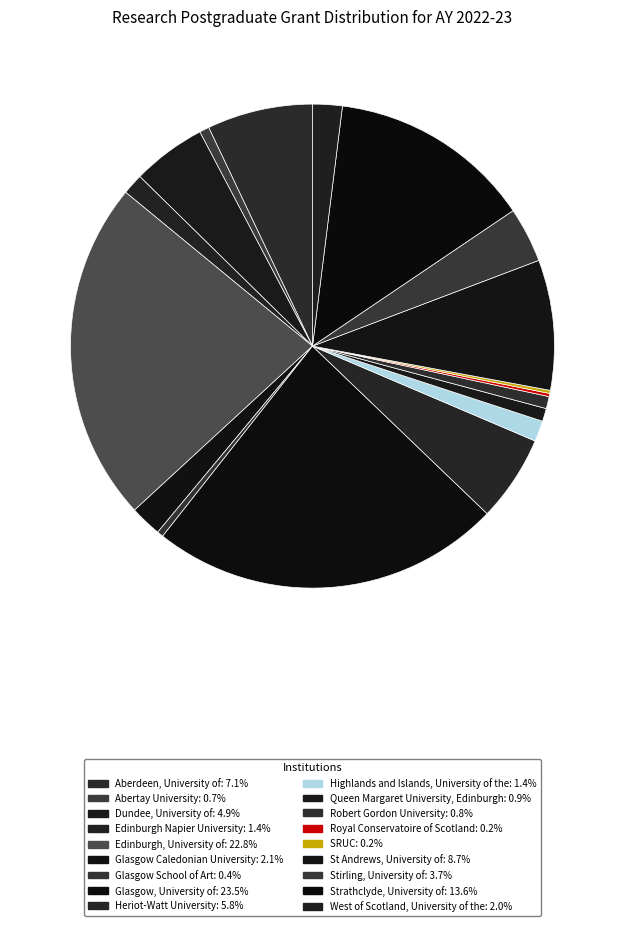

The West of Scotland, University of the slice represents 2% of the pie. True or false?

True